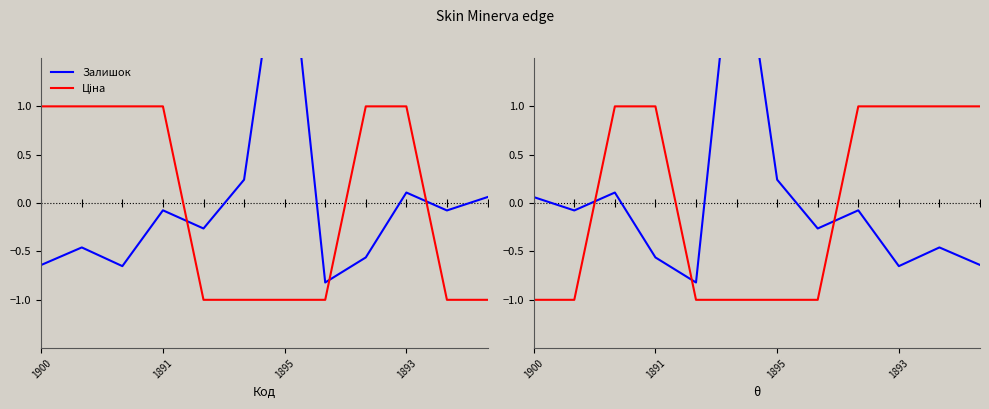

What is the difference between the second highest and second lowest values in the Ціна series?

2.0